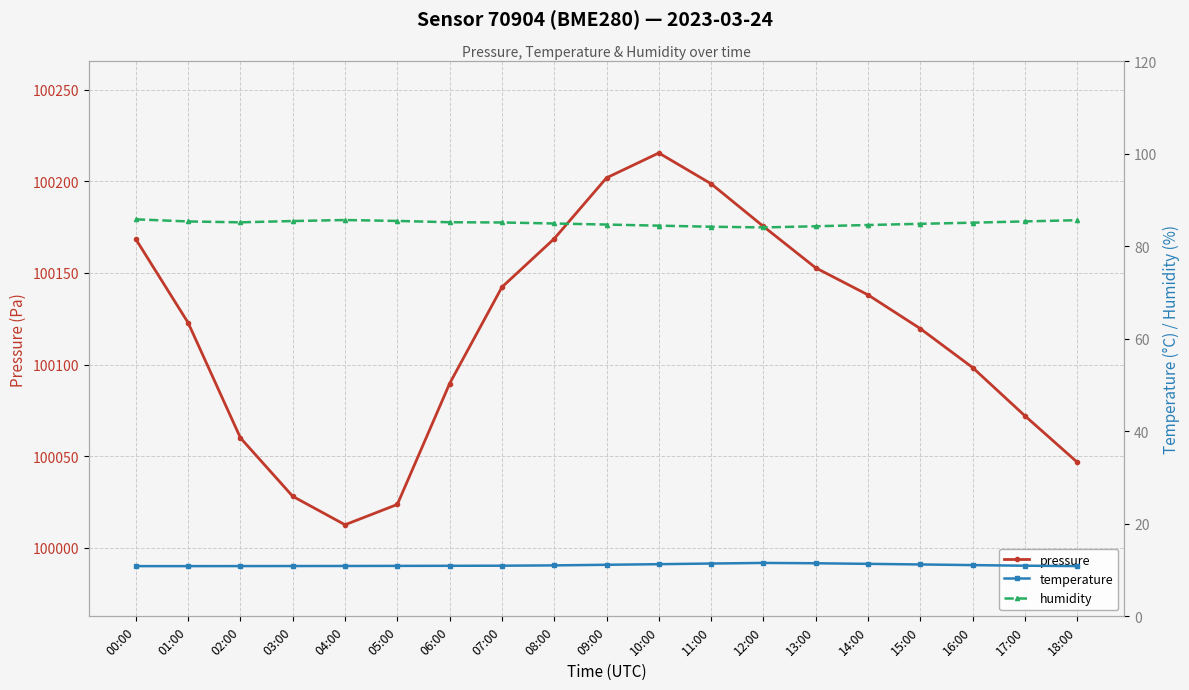

At how many categories does at least one series exceed 6218?

19